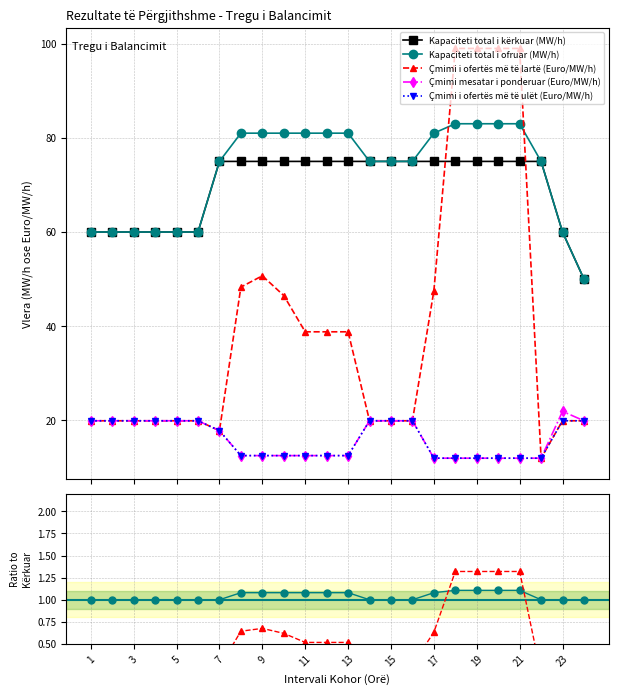

Is this an area chart (filled region under the line)?

No